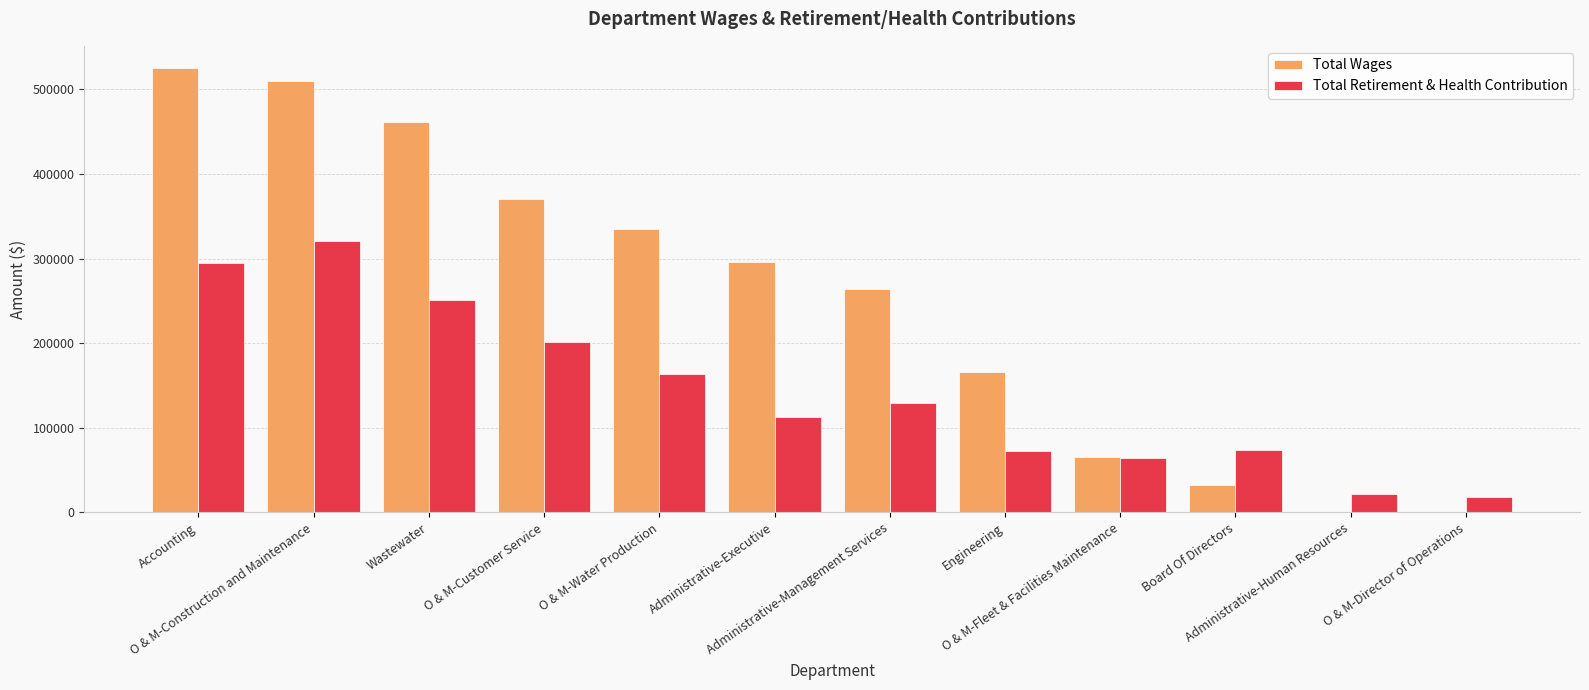

The value of Total Retirement & Health Contribution at O & M-Water Production is 164132. True or false?

True